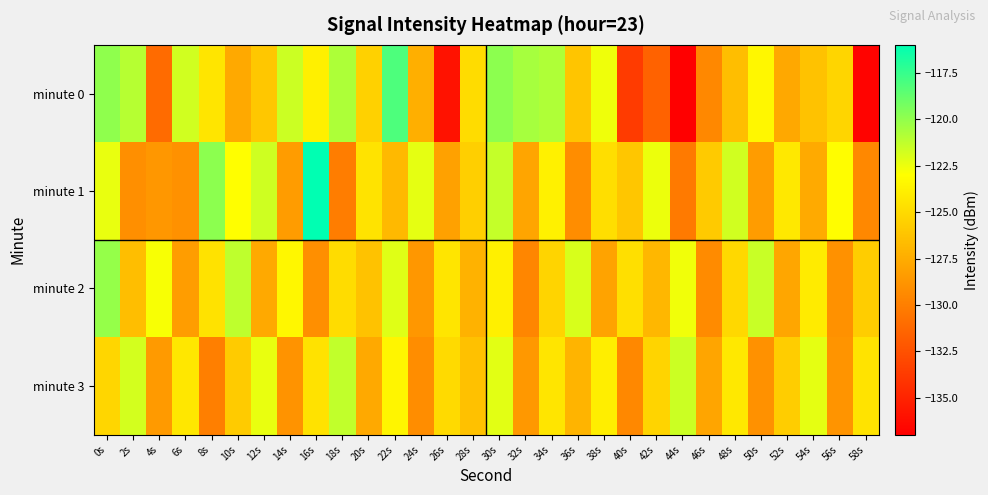

What is the total value across all series at 48s?

-497.5